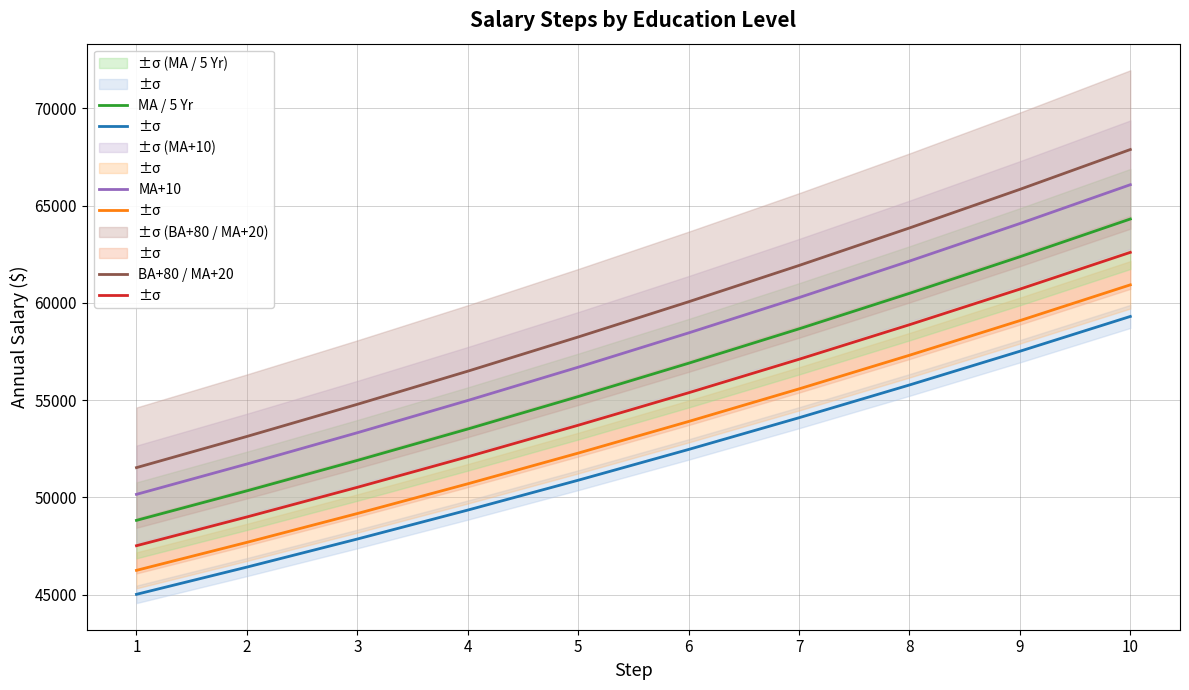

How many values in the BA+40 series exceed 55378?

4